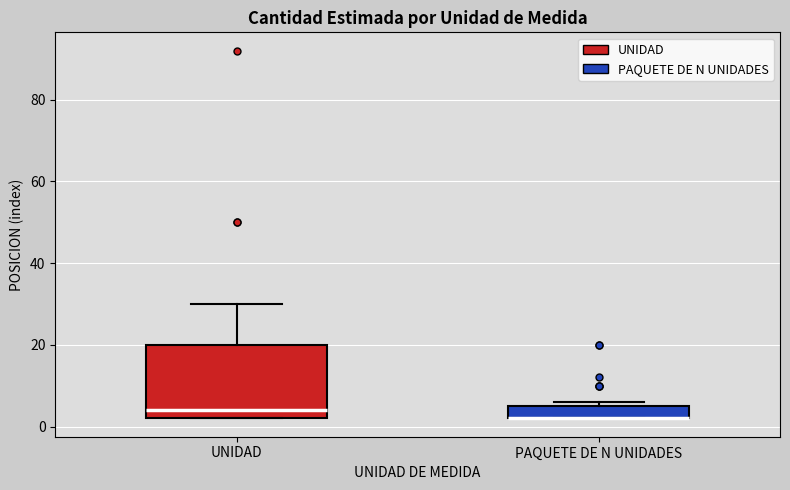

Reading left to right, read every box against the y-axis: the position of its median line, the range the box covers, and the ends of its whiskers. The values are not printed on the chart, so give them approximately, as read against the axis.

UNIDAD: median 4, box 2 to 20, whiskers 2 to 30
PAQUETE DE N UNIDADES: median 2 (drawn on the box's lower edge), box 2 to 6, whiskers 2 to 6 (just above the box's upper edge)